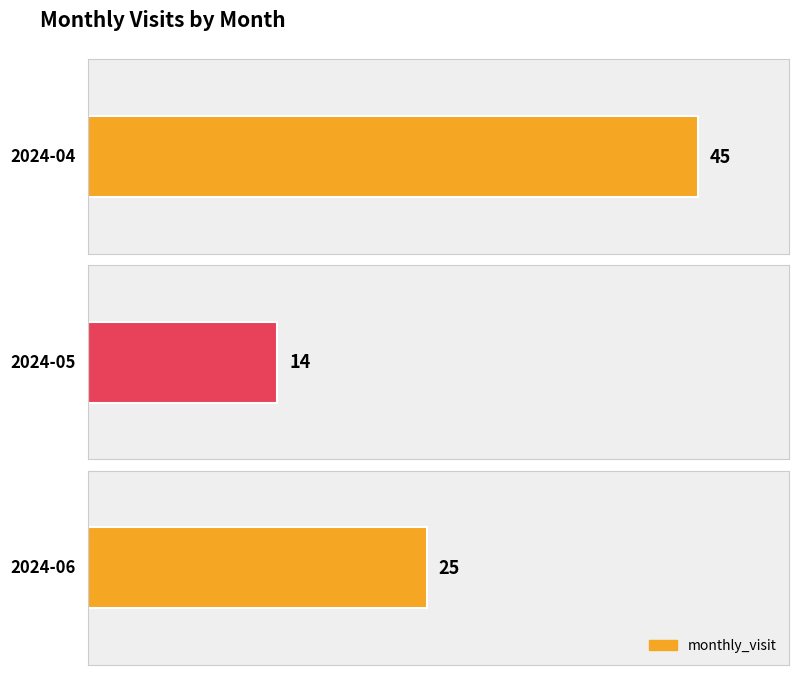

Are the bars grouped side by side (vs. stacked)?

No